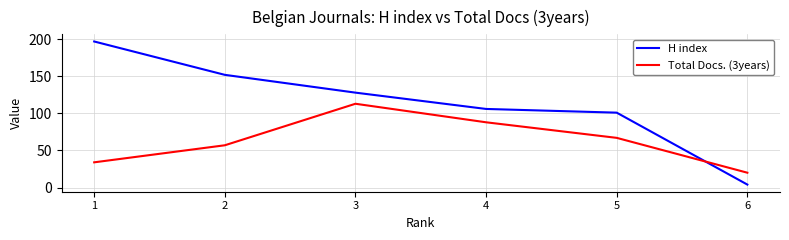

How many times do Total Docs. (3years) and H index cross each other?

1